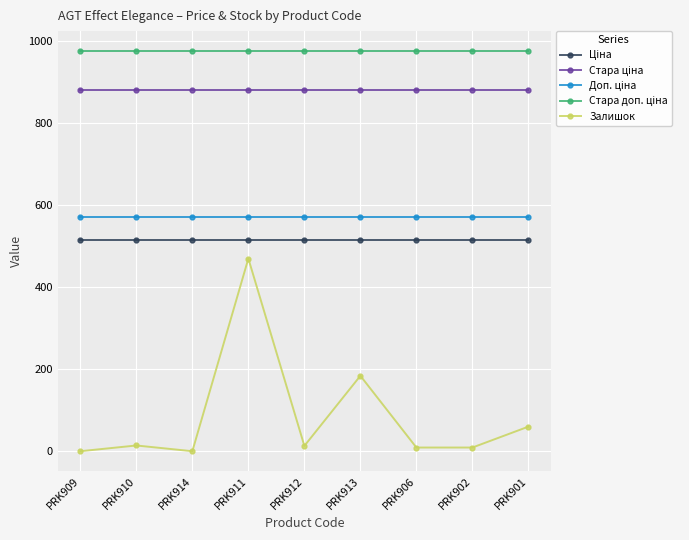

What position from the left is PRK910?

2